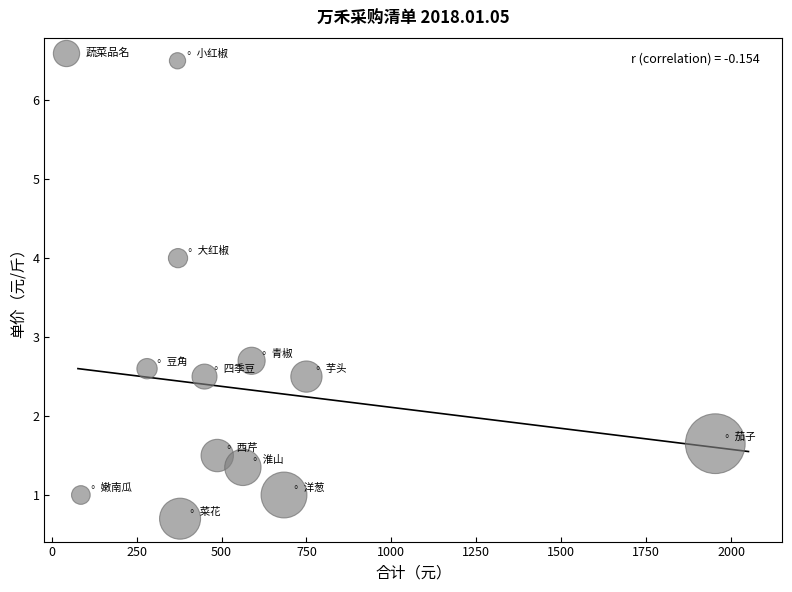

What Y value in the scatter plot is closest to 3?

2.7